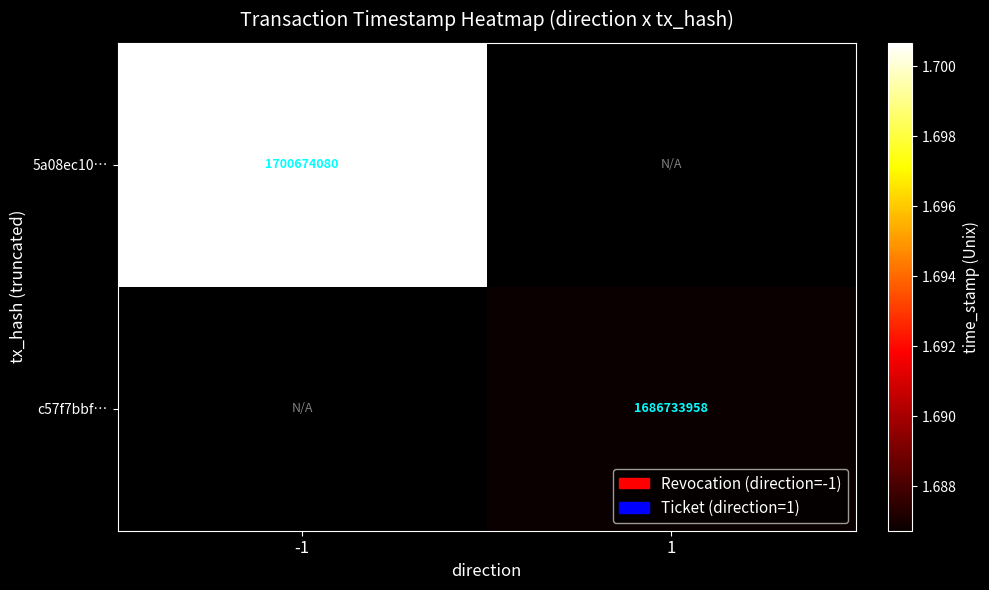

Is it true that 5a08ec10… equals 1700674080 at -1?

True